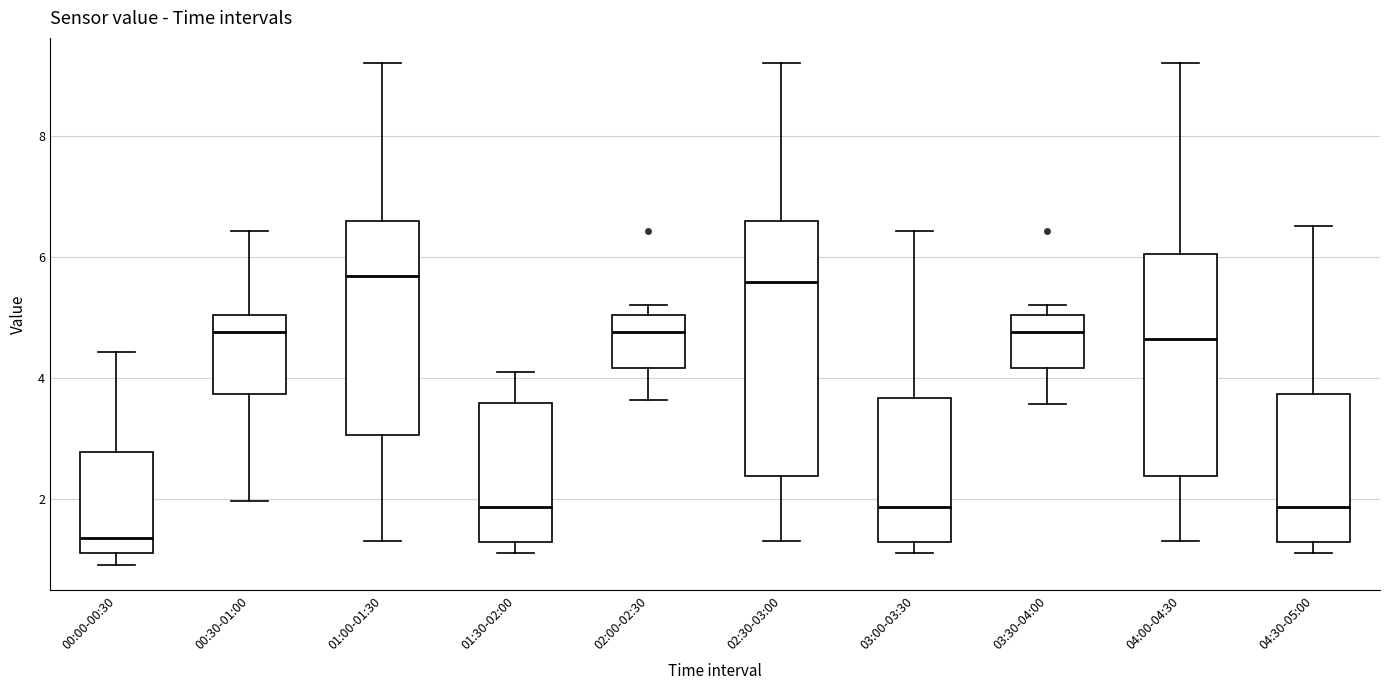

Where does the lower whisker of the box for 00:30-01:00 end on the y-axis? The values are not printed on the chart, so give them approximately, as read against the axis.

2.0